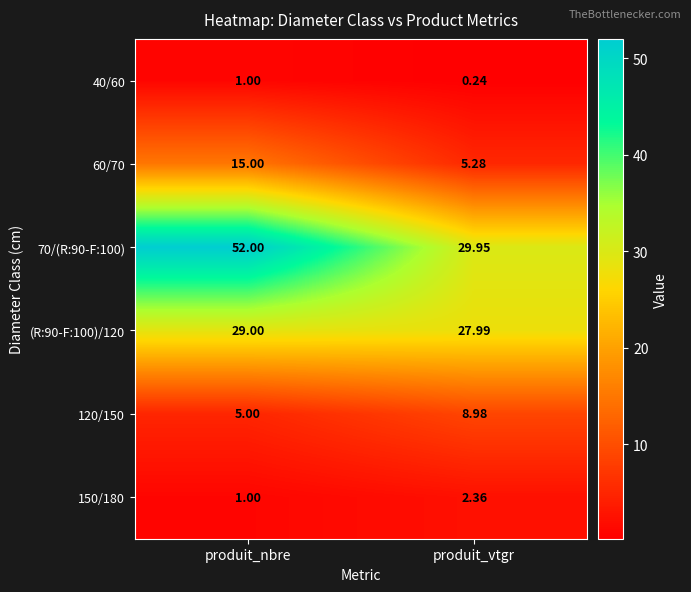

Is the value of 70/(R:90-F:100) at produit_nbre greater than the value of 150/180 at produit_nbre?

Yes